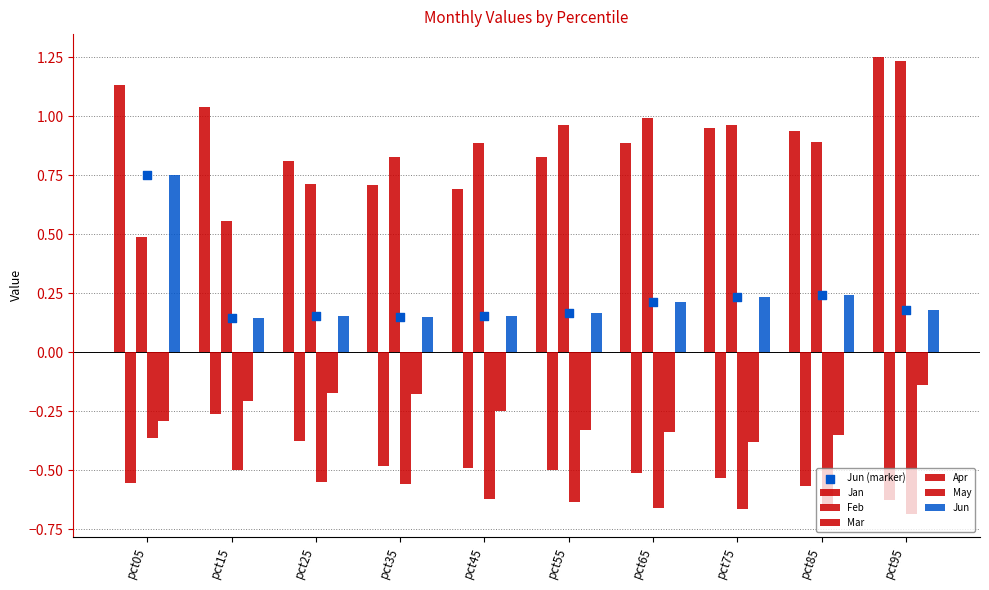

Which series reaches the maximum Y coordinate?

Jan